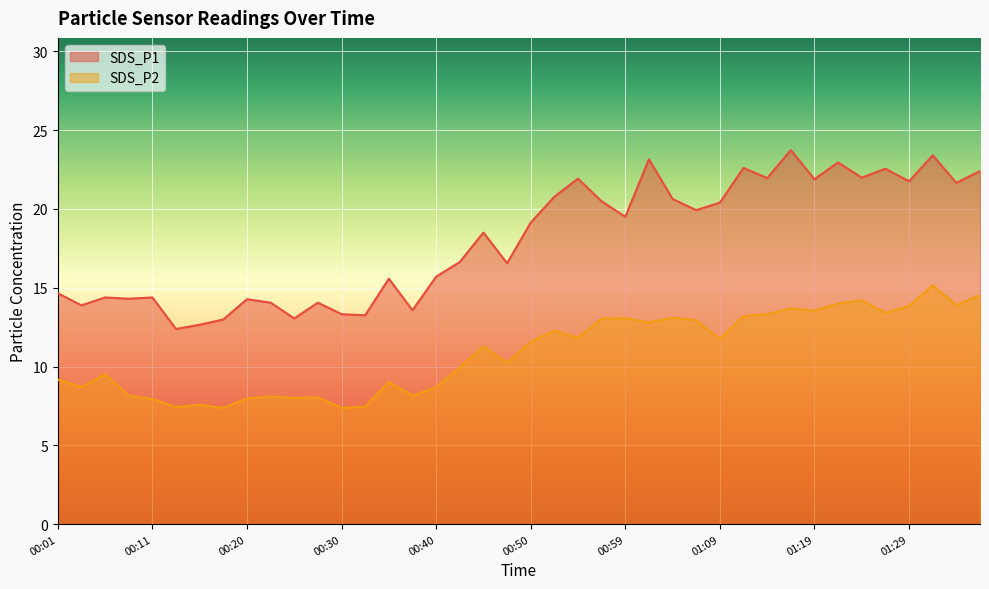

What position from the right is 01:34?

2